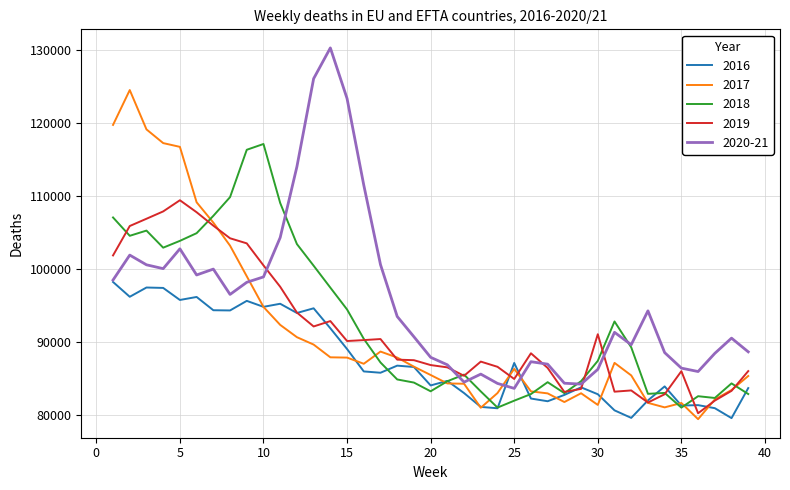

Which series has the largest total across all categories?

2020-21